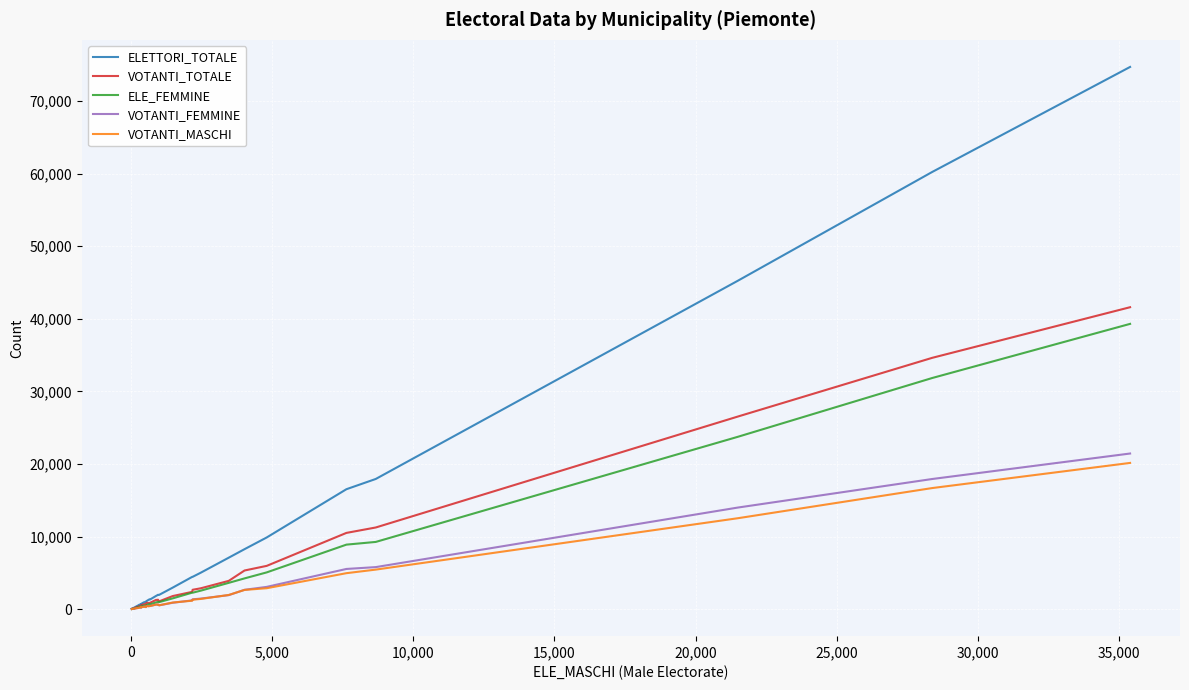

What is the greatest value displayed?

74681